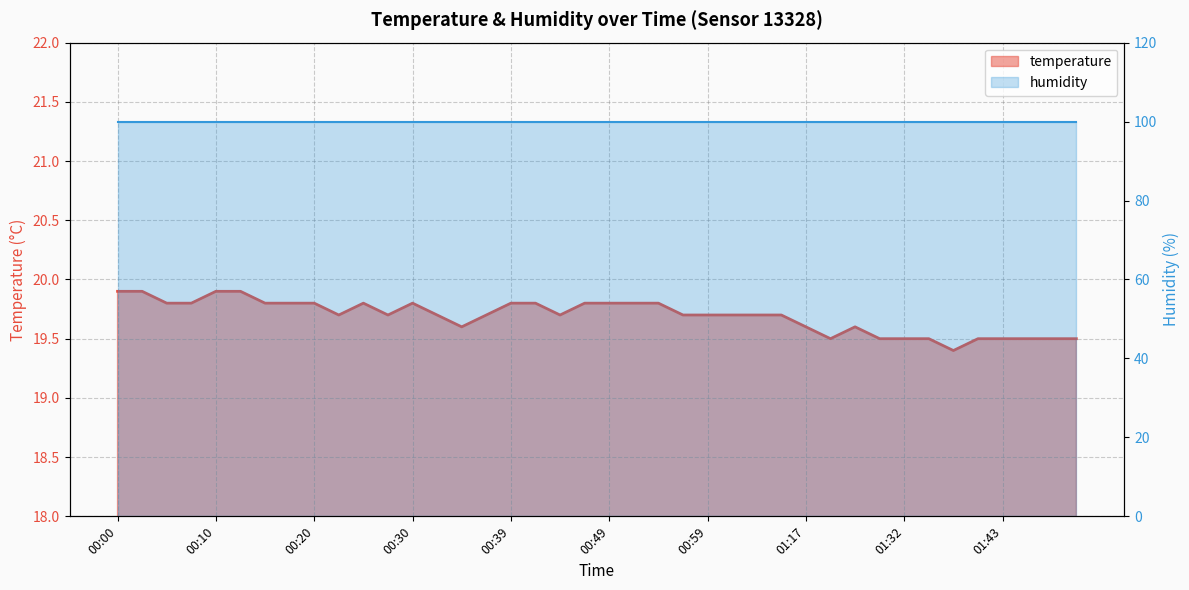

Reading left to right, list all the values displayed in this chart.

19.9	19.9	19.8	19.8	19.9	19.9	19.8	19.8	19.8	19.7	19.8	19.7	19.8	19.7	19.6	19.7	19.8	19.8	19.7	19.8	19.8	19.8	19.8	19.7	19.7	19.7	19.7	19.7	19.6	19.5	19.6	19.5	19.5	19.5	19.4	19.5	19.5	19.5	19.5	19.5